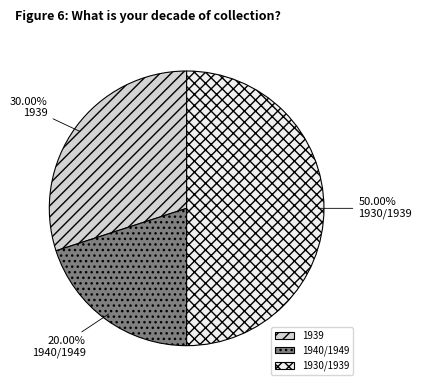

To the nearest percent, what is the combined percentage of 1939 and 1930/1939?

80%